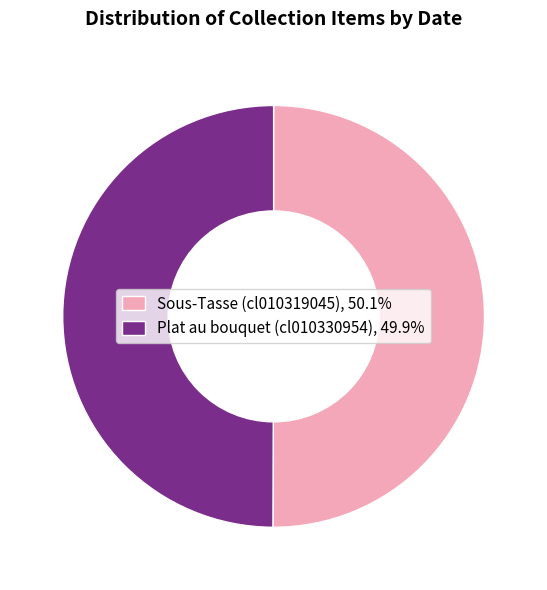

Approximately how many times larger is the value at Sous-Tasse (cl010319045) compared to Plat au bouquet (cl010330954)?

1.0